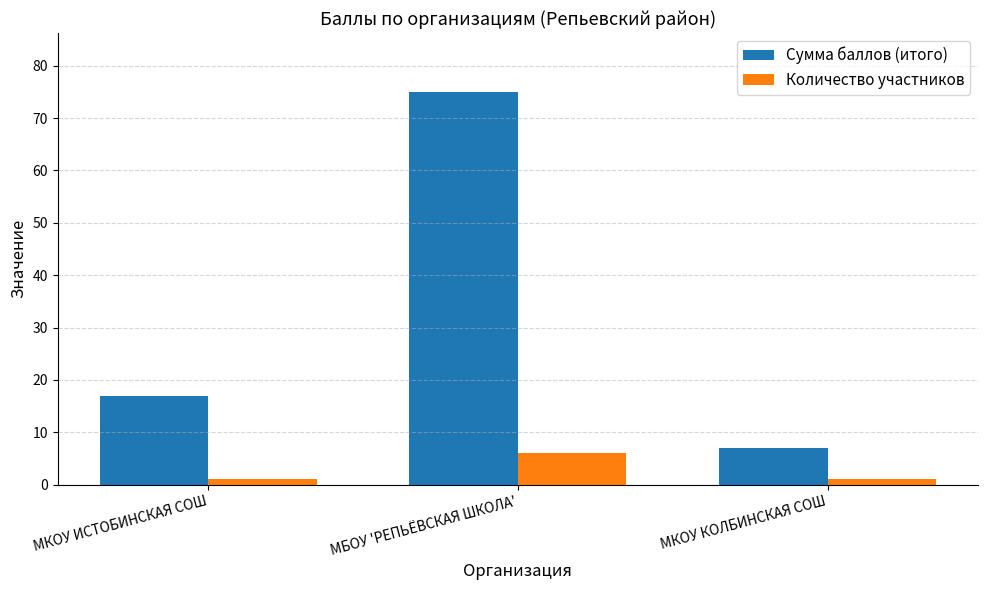

Which label corresponds to the largest value in the chart?

МБОУ 'РЕПЬЁВСКАЯ ШКОЛА'